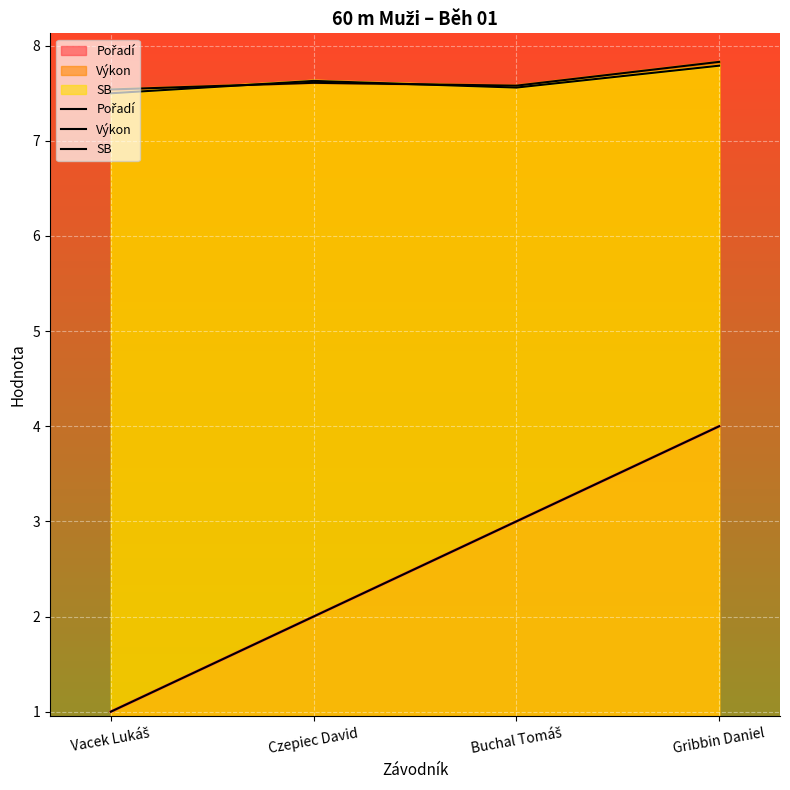

Rank the series by their maximum value, from lowest to highest.

Pořadí, SB, Výkon